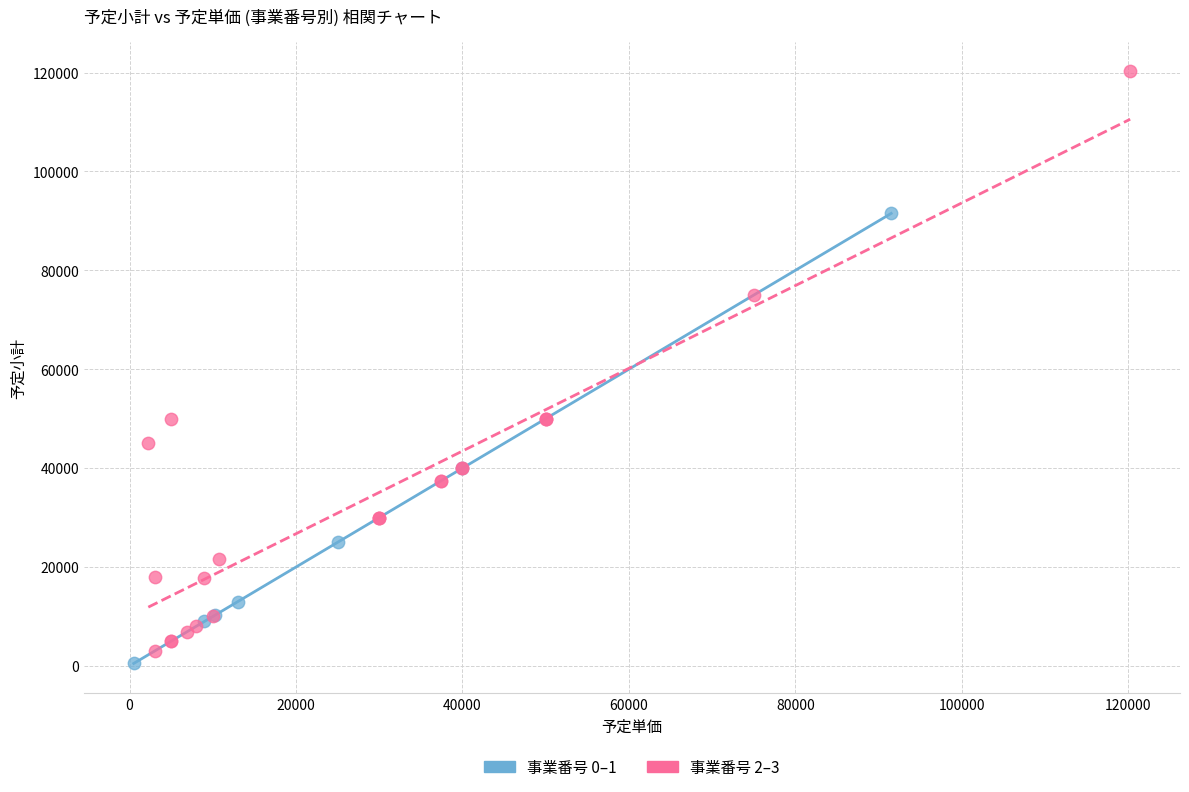

Which series contains the highest Y value?

事業番号 2–3